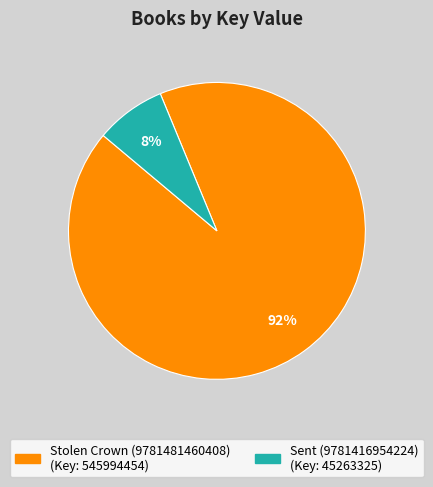

Which has a higher value, Sent (9781416954224) or Stolen Crown (9781481460408)?

Stolen Crown (9781481460408)